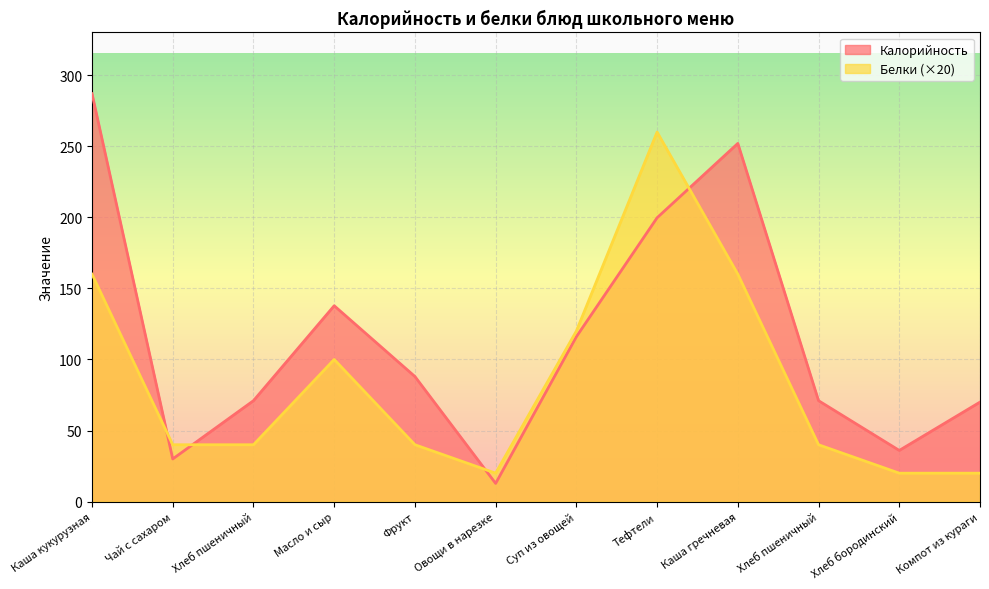

How many data points in Калорийность are less than 88?

6